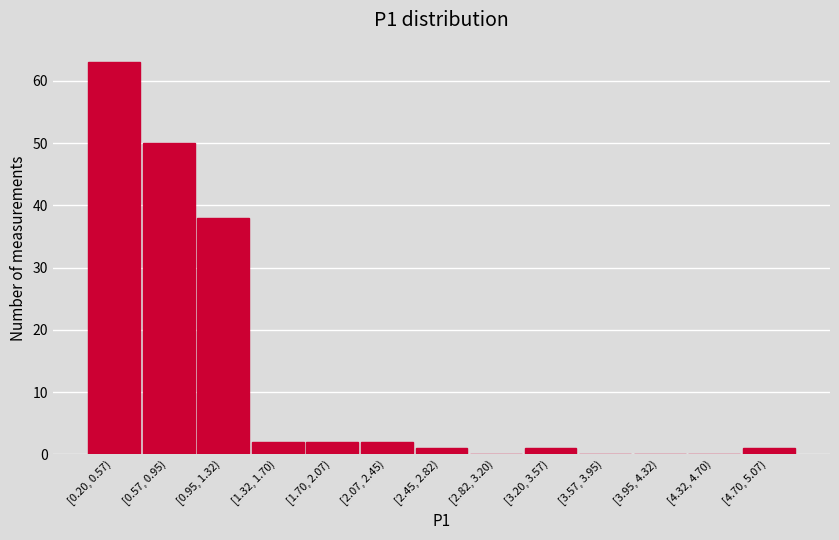

Reading left to right, what are all the values shown in this chart?

[0.20, 0.57)=63	[0.57, 0.95)=50	[0.95, 1.32)=38	[1.32, 1.70)=2	[1.70, 2.07)=2	[2.07, 2.45)=2	[2.45, 2.82)=1	[2.82, 3.20)=0	[3.20, 3.57)=1	[3.57, 3.95)=0	[3.95, 4.32)=0	[4.32, 4.70)=0	[4.70, 5.07)=1